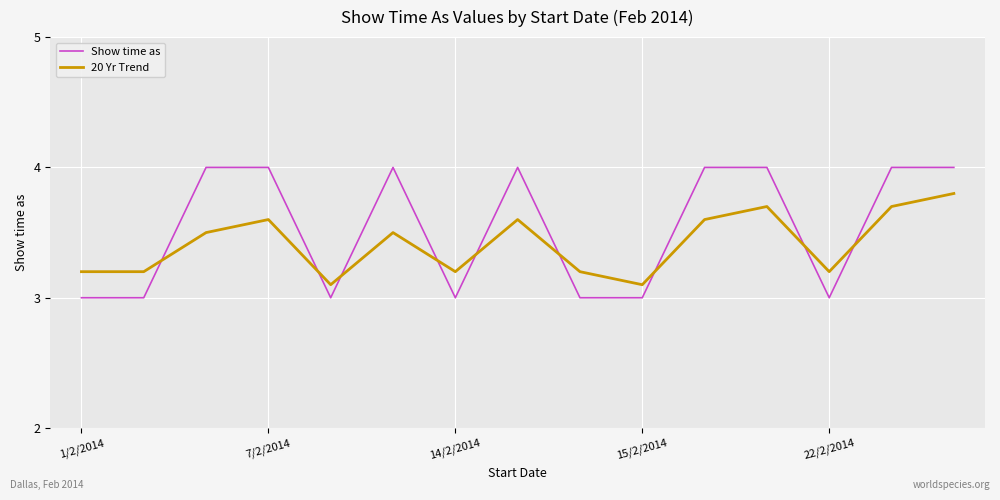

Which series has the largest total across all categories?

Show time as